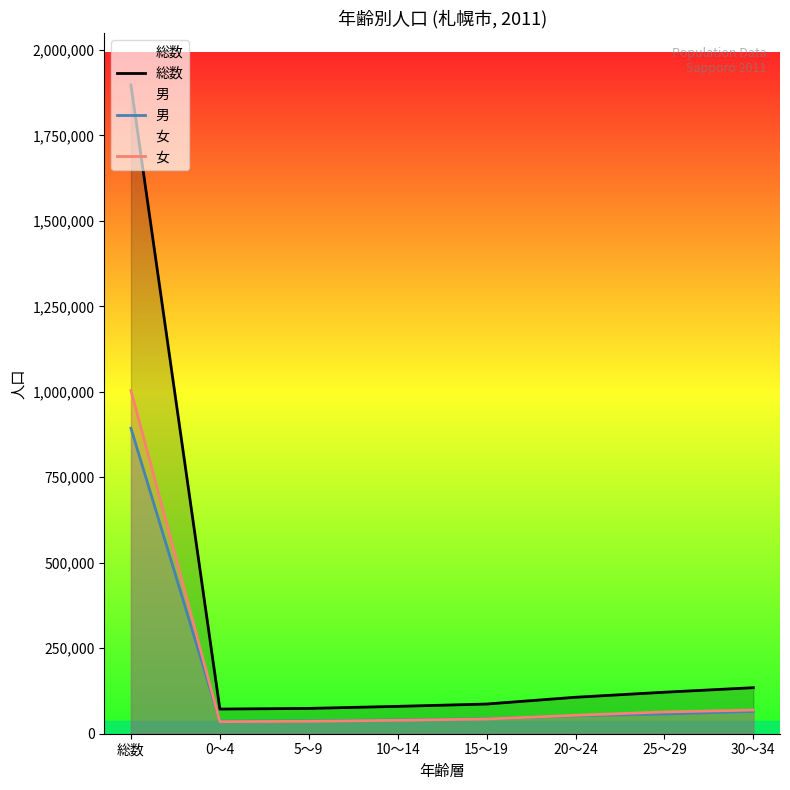

What are all the series names shown in the legend?

総数, 男, 女